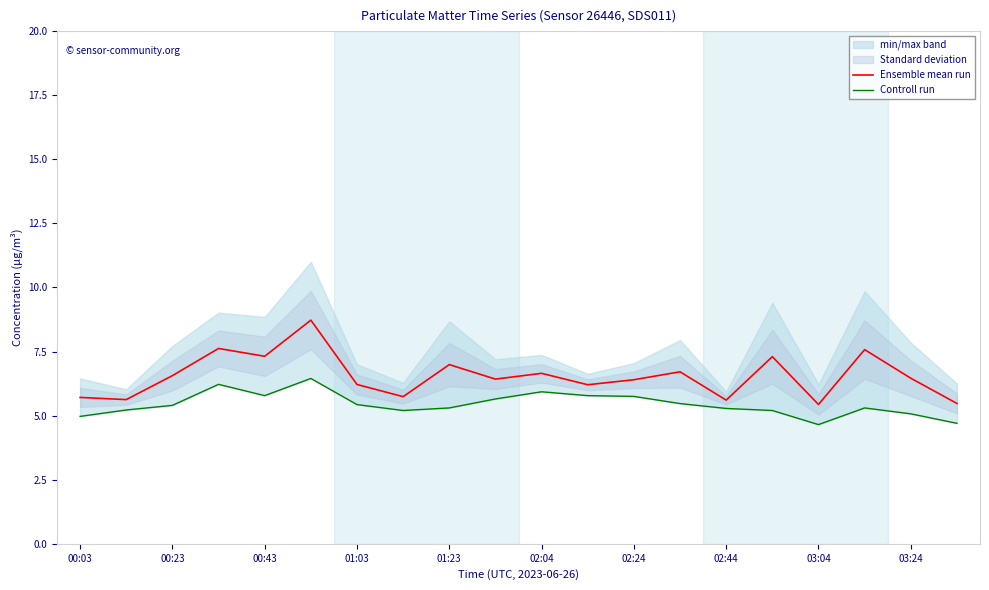

What is the sum of the Ensemble mean run values at 02:44 and 03:24?

12.1